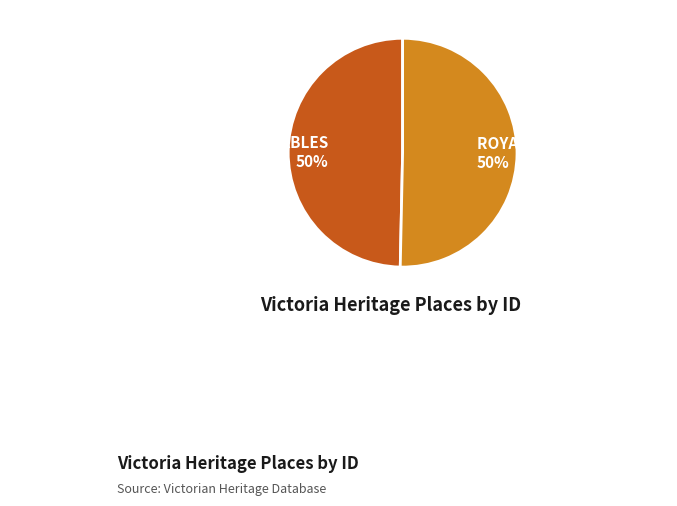

To the nearest percent, what is the combined percentage of FOSTER COURT HOUSE & POLICE STABLES and ROYAL STANDARD HOTEL?

100%